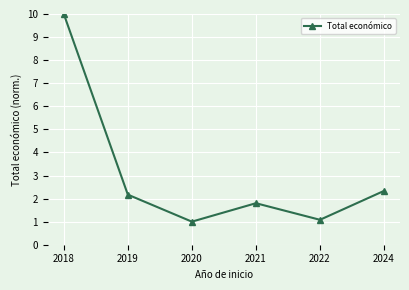

What is the difference between the maximum and minimum values?

9.0